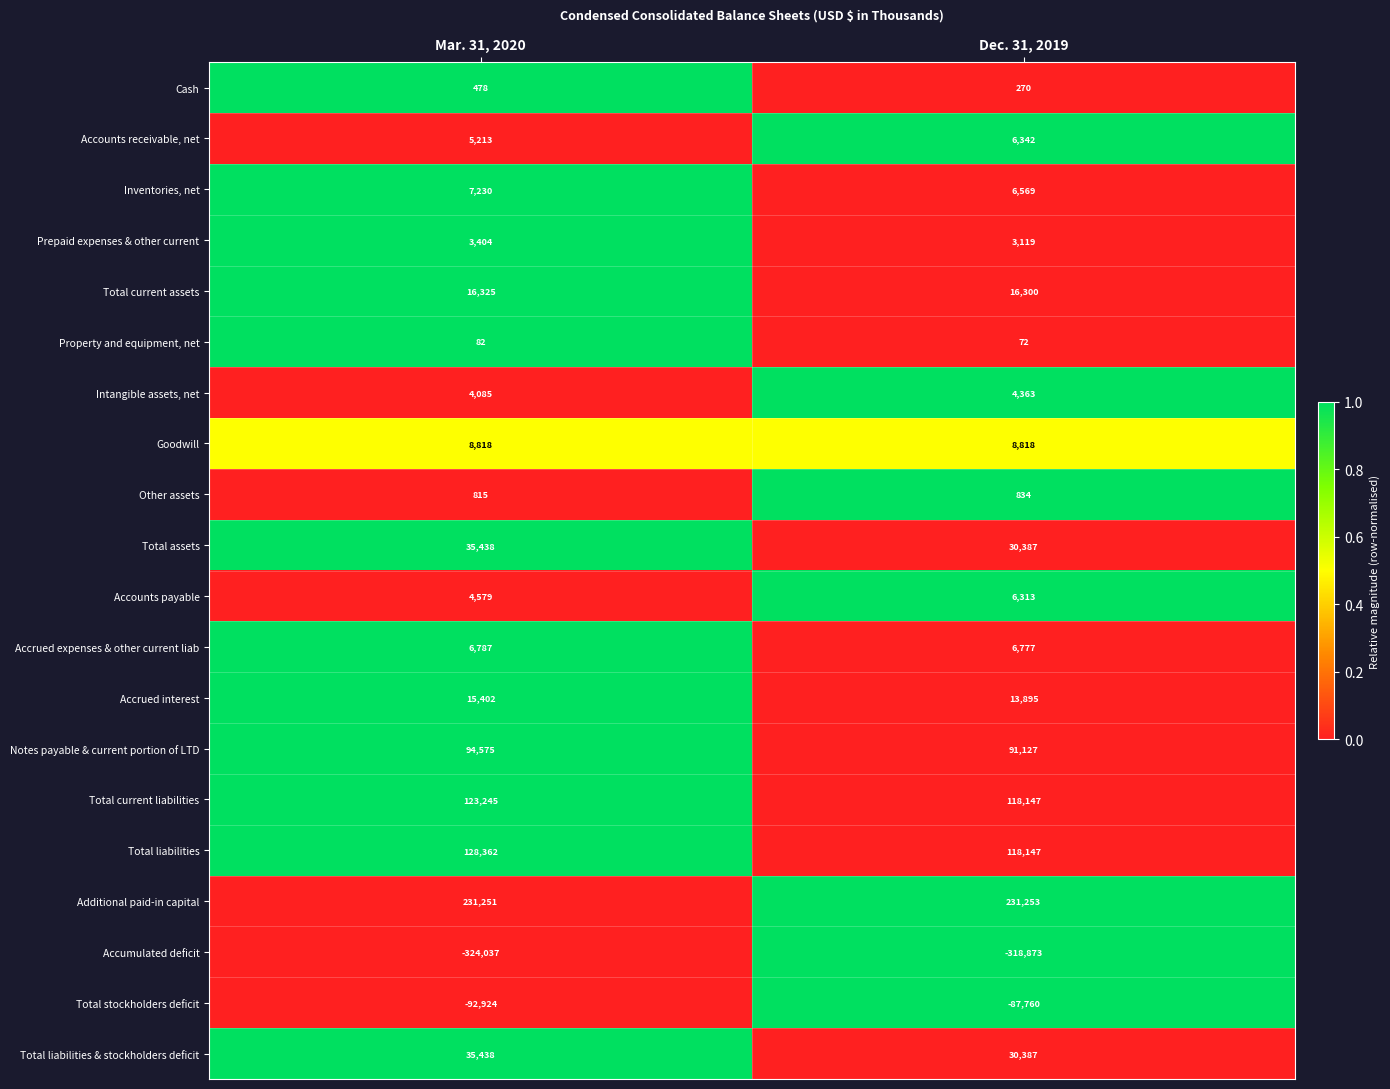

What value does the Total assets series have at Mar. 31, 2020?

35438